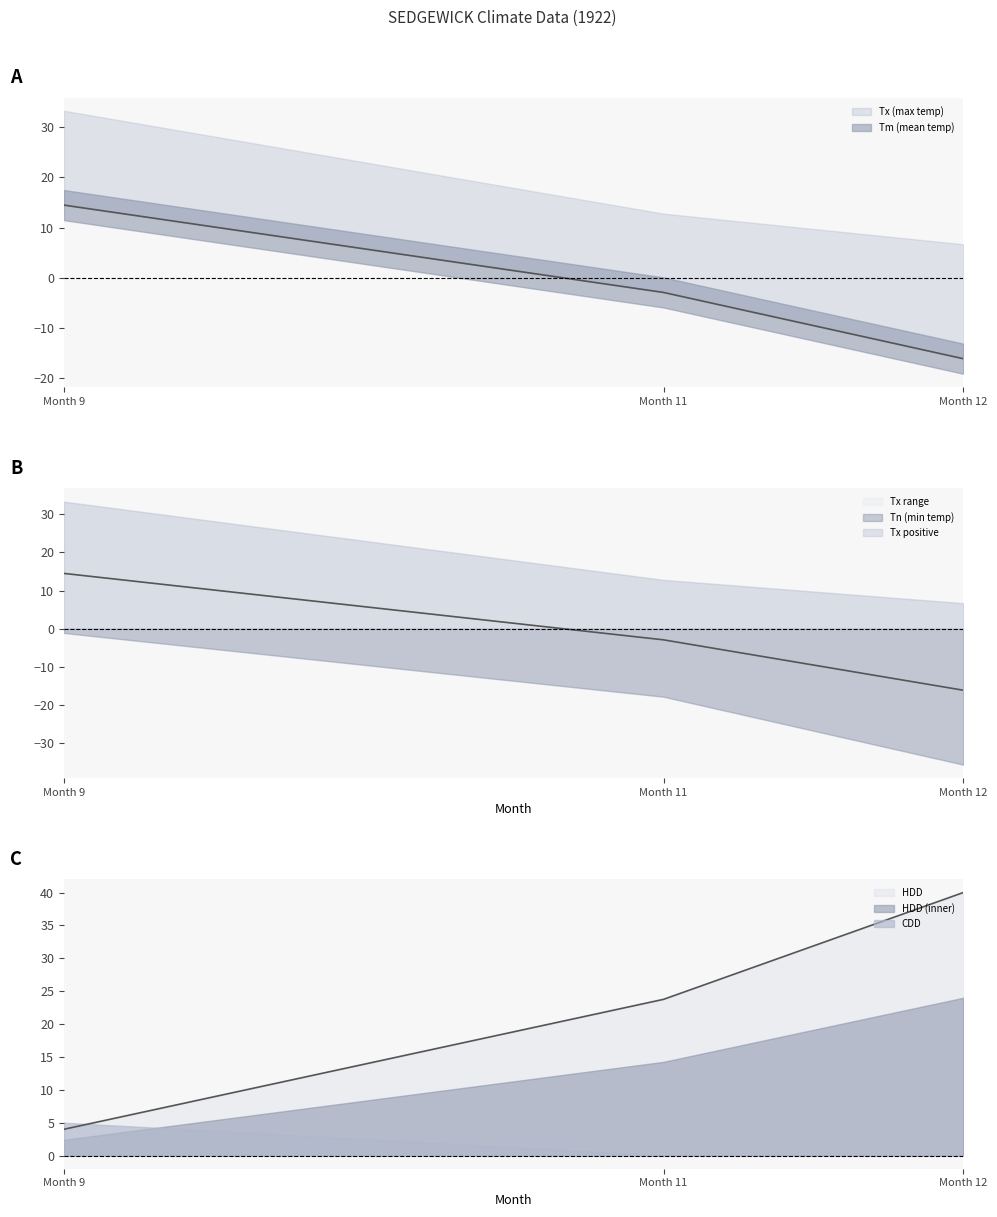

Between Month 9 and Month 12, which series saw the biggest shift?

Tn